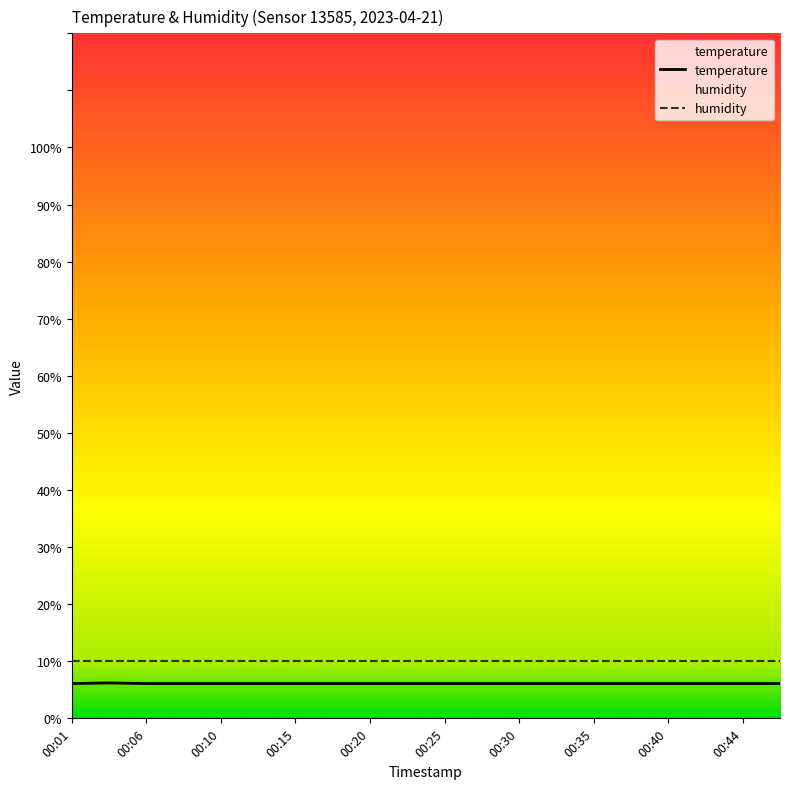

What is the value of the 18th point from the left?

6.1